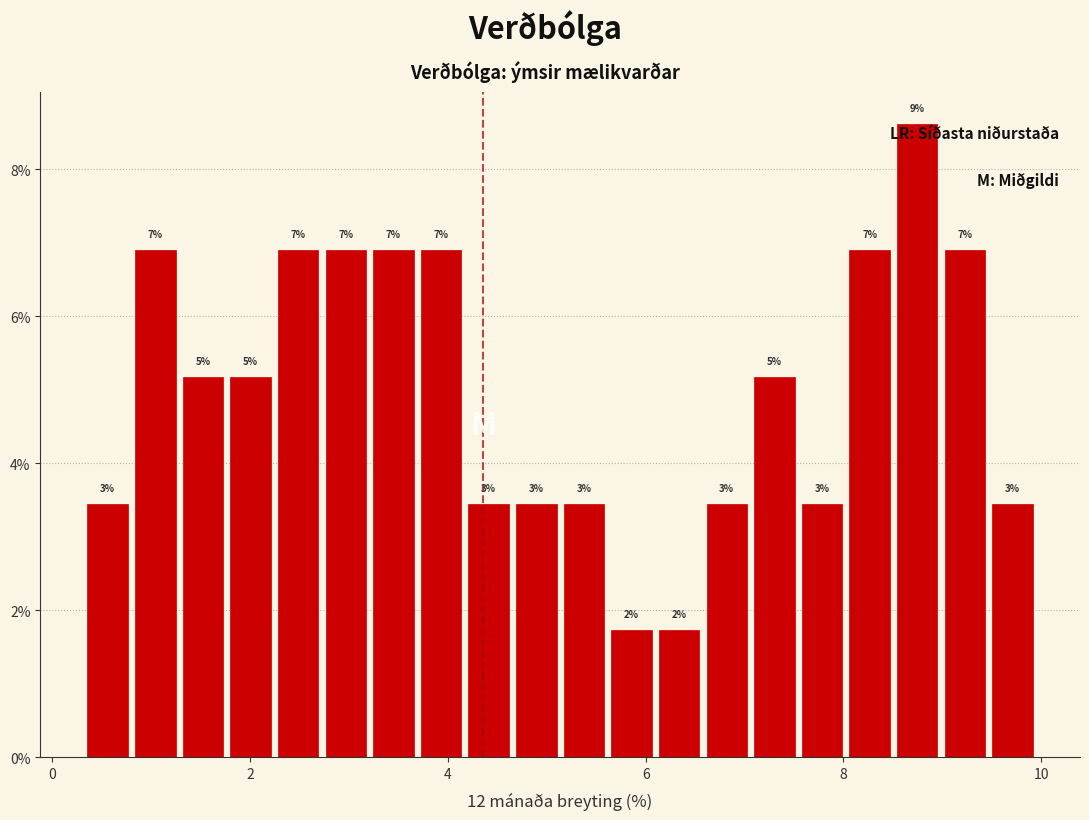

Around what value on the x-axis is the tallest bar? Give the approximate position of its centre, as read against the axis.

8.8